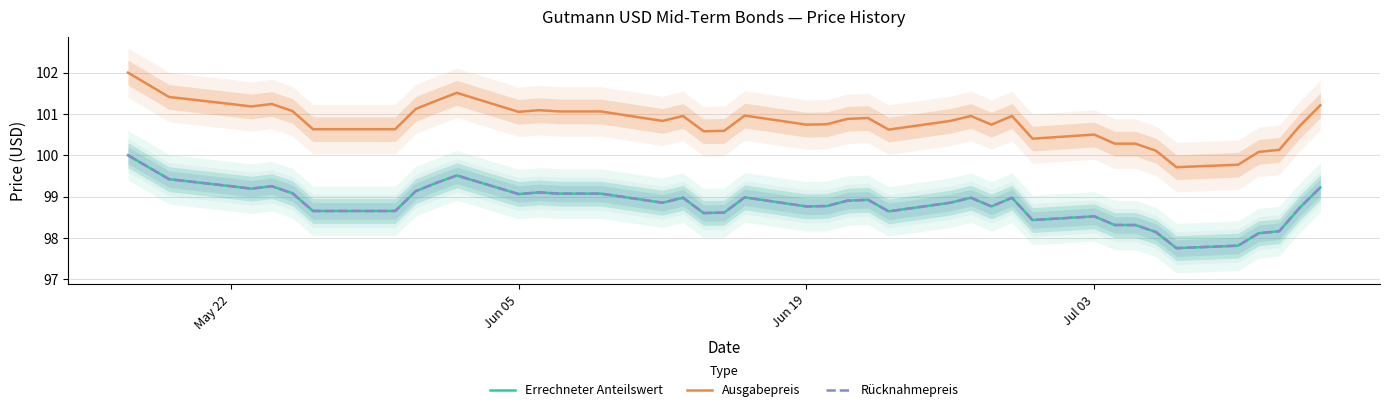

True or false: Ausgabepreis and Rücknahmepreis cross at least once.

False